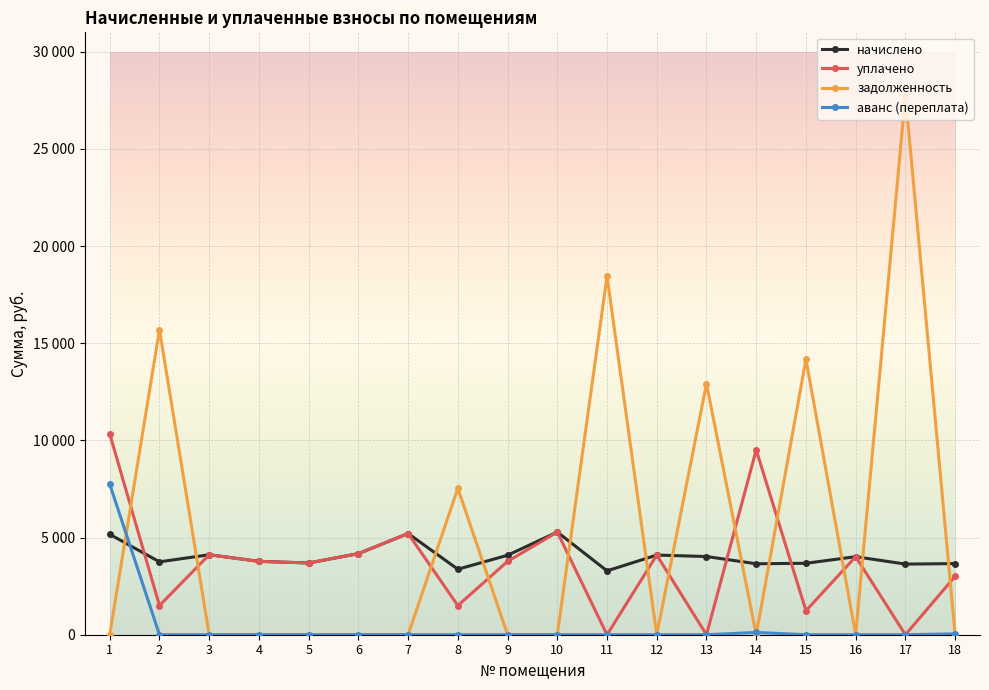

What are all the series names shown in the legend?

начислено, уплачено, задолженность, аванс (переплата)